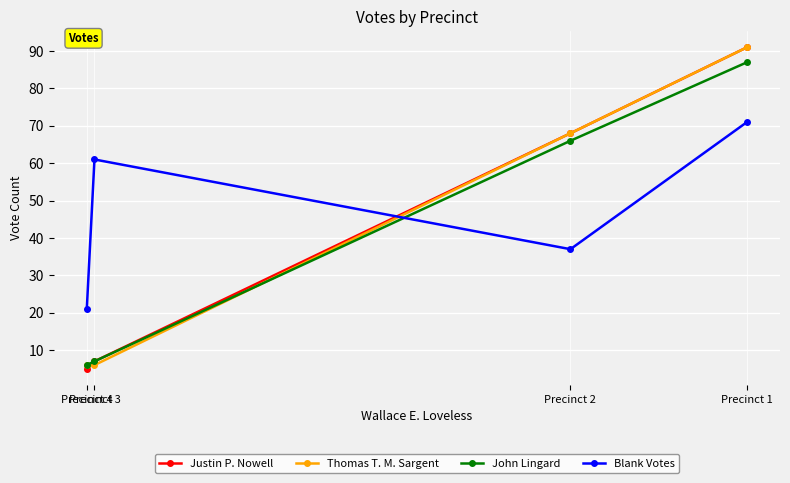

The Blank Votes series shows 15 at Precinct 2. True or false?

False